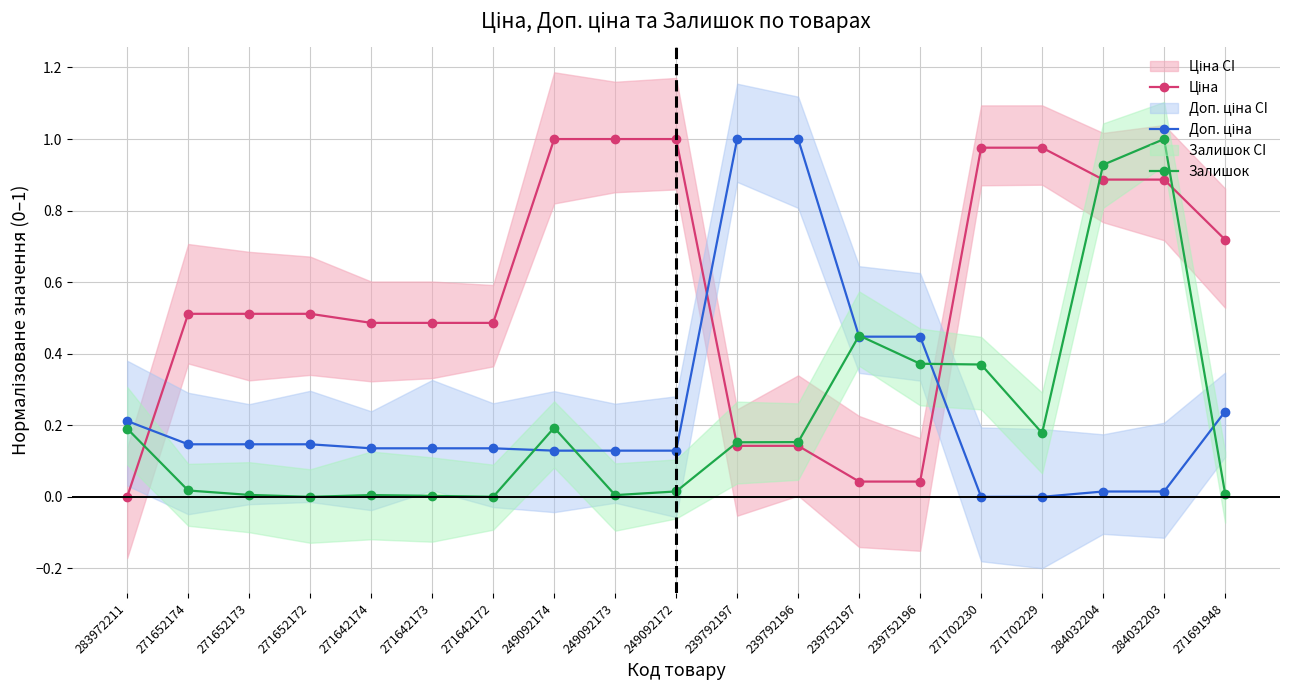

Does the chart display data point markers on the line(s)?

Yes